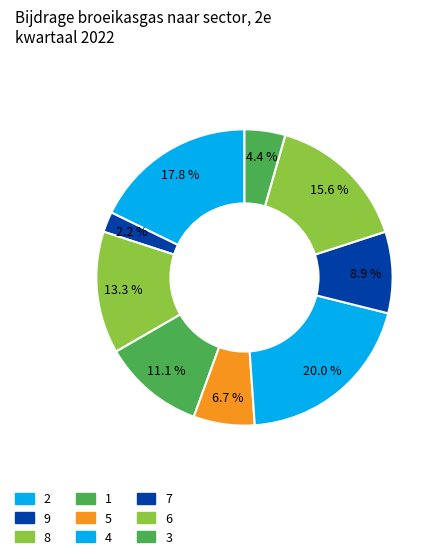

Count the number of slices in the pie.

9